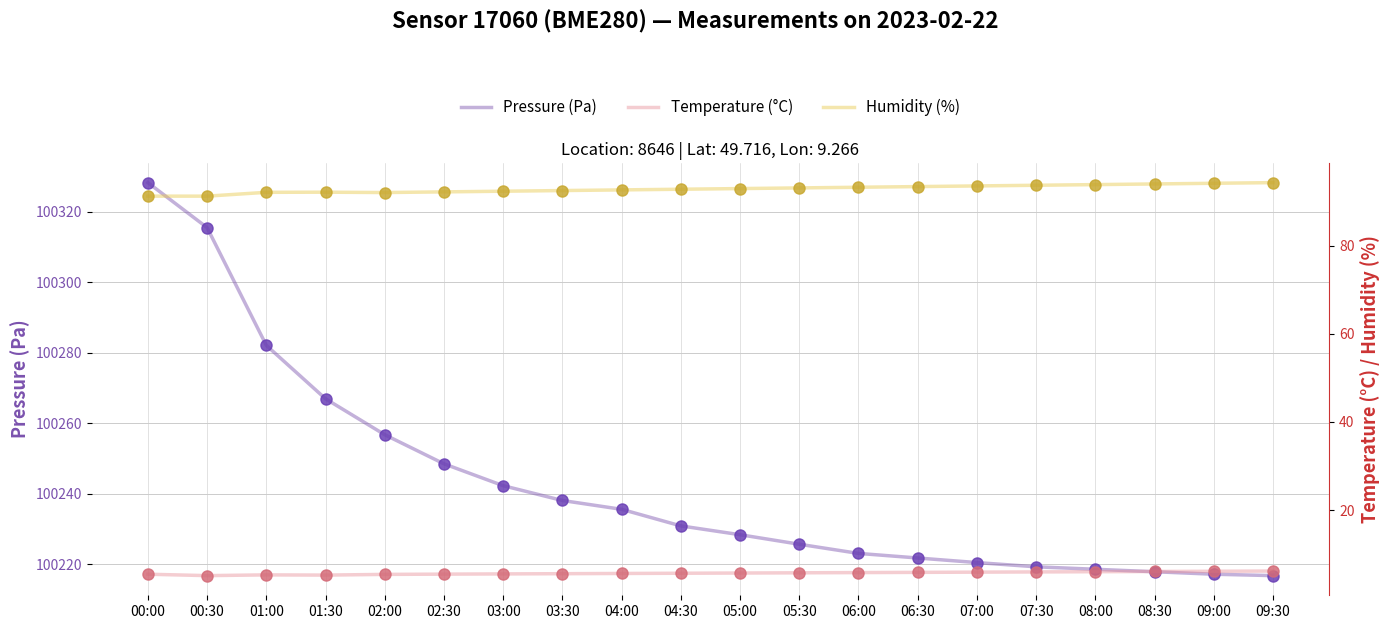

What are all the series names shown in the legend?

pressure, temperature, humidity